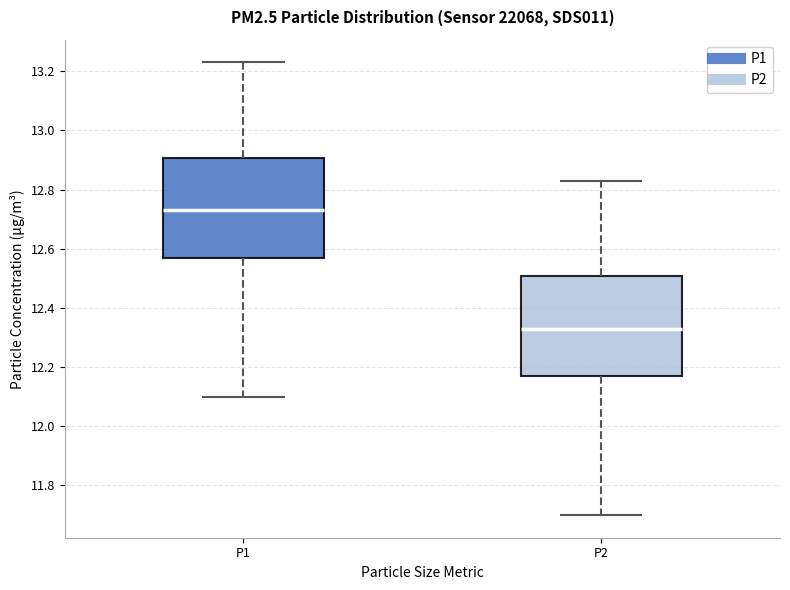

Reading left to right, read every box against the y-axis: the position of its median line, the range the box covers, and the ends of its whiskers. The values are not printed on the chart, so give them approximately, as read against the axis.

P1: median 12.74, box 12.58 to 12.90, whiskers 12.10 to 13.24
P2: median 12.34, box 12.18 to 12.50, whiskers 11.70 to 12.84